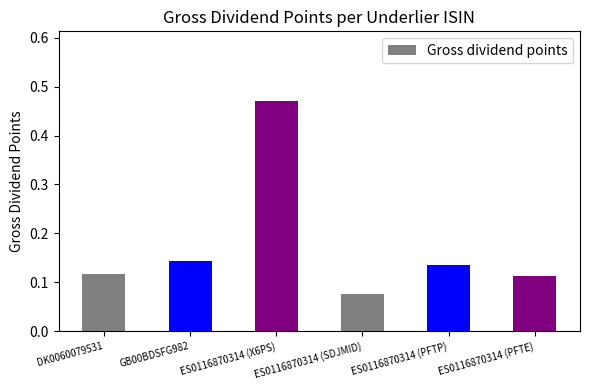

Count the number of categories in the chart.

6